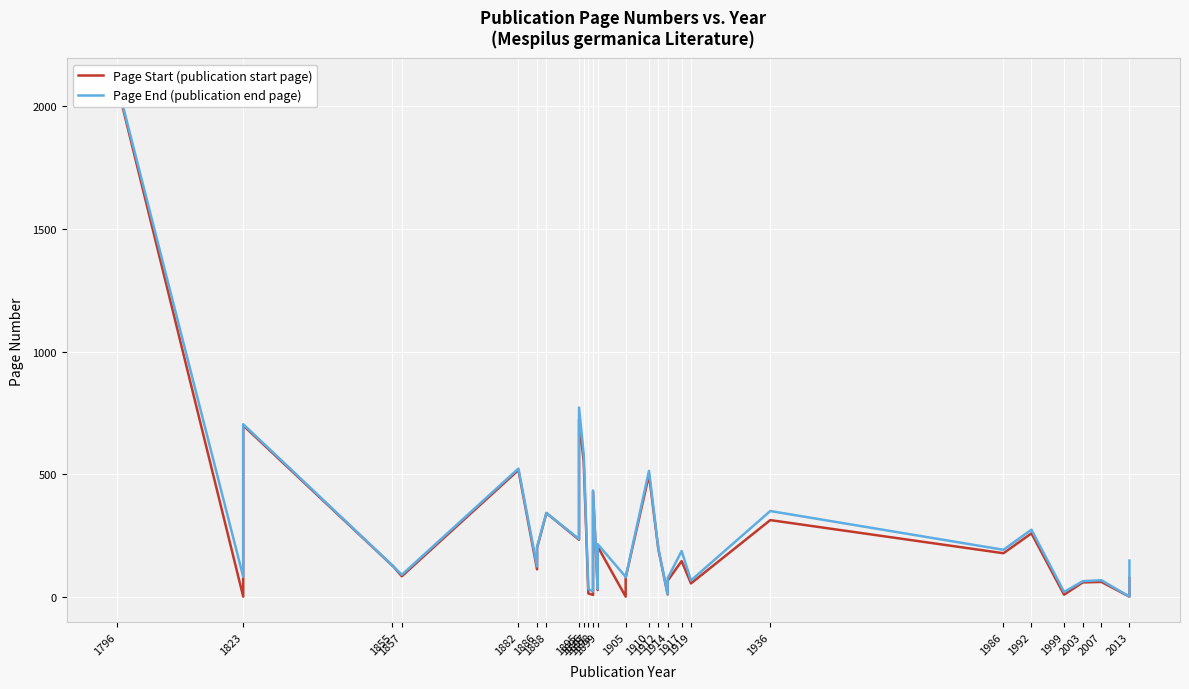

Which series has the widest spread of values?

Page End (publication end page)